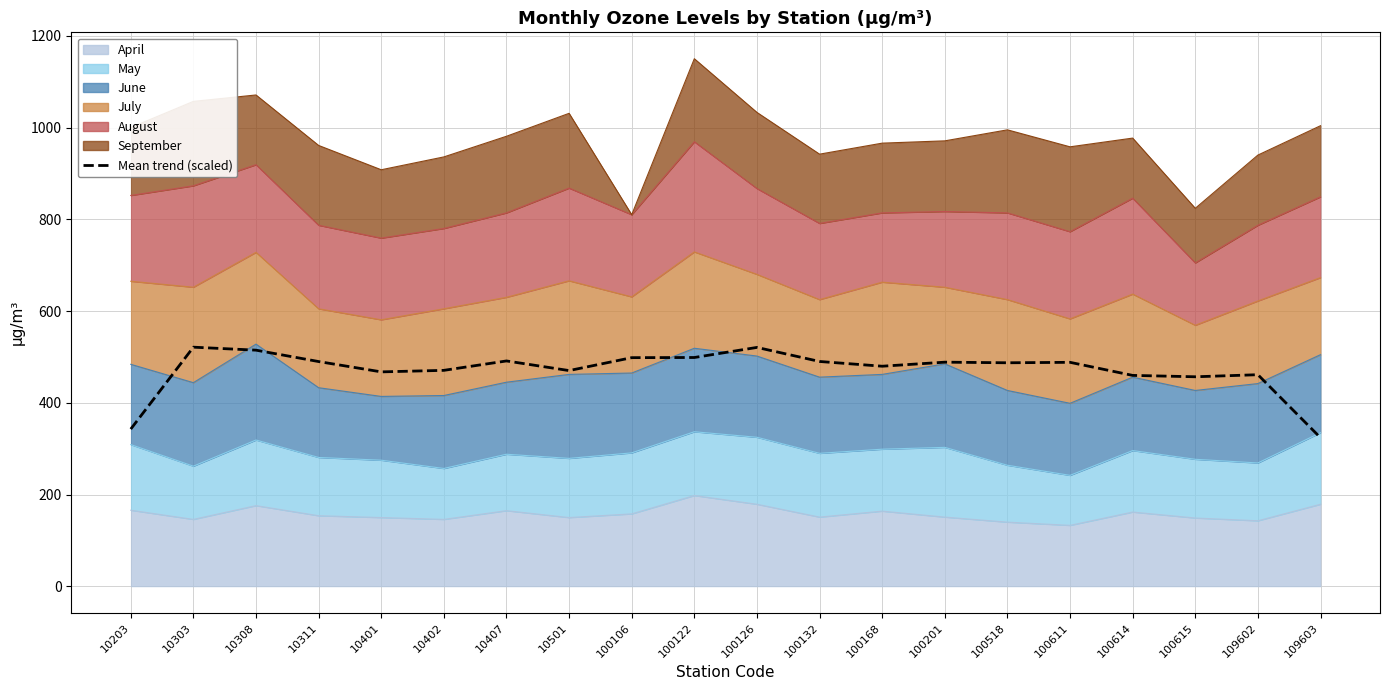

How many lines are shown in the chart?

1